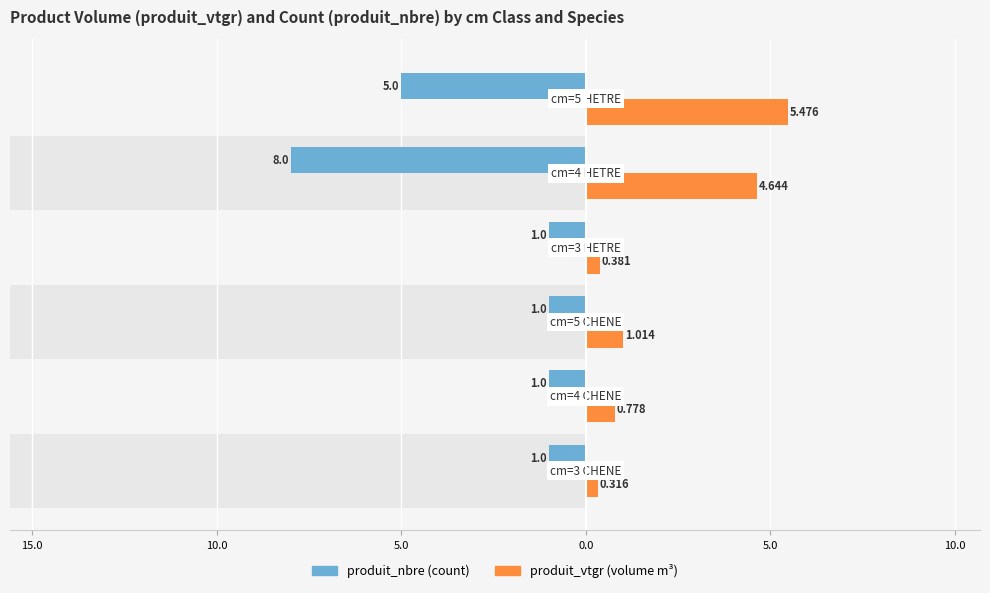

How many bars are there in total?

12